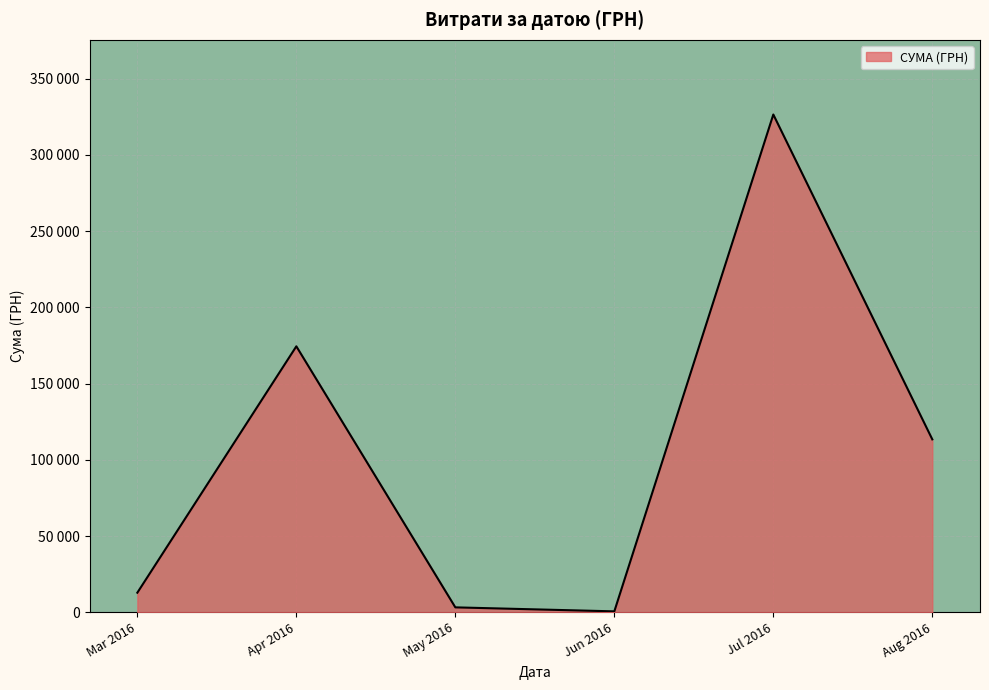

Is this an area chart (filled region under the line)?

Yes